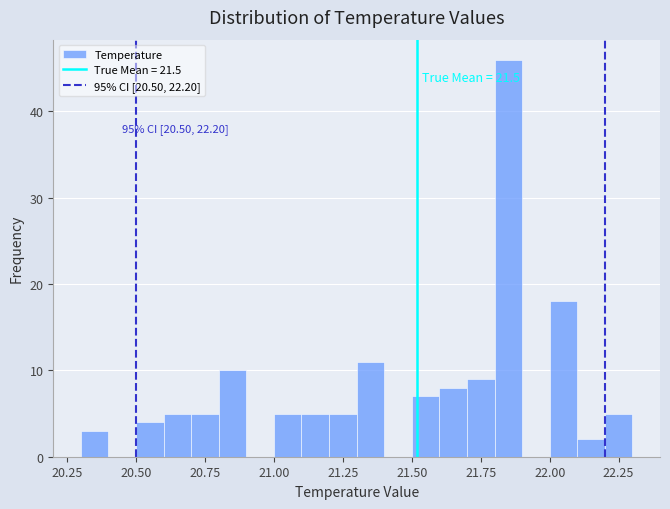

Around what value on the x-axis is the tallest bar? Give the approximate position of its centre, as read against the axis.

21.85